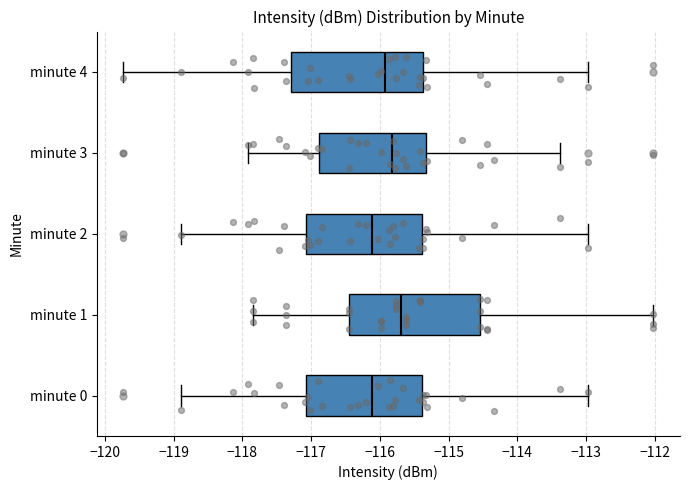

Reading bottom to top, read every box against the x-axis: the position of its median line, the range the box covers, and the ends of its whiskers. The values are not printed on the chart, so give them approximately, as read against the axis.

minute 0: median -116.1, box -117.1 to -115.4, whiskers -118.9 to -113.0
minute 1: median -115.7, box -116.5 to -114.5, whiskers -117.8 to -112.0
minute 2: median -116.1, box -117.1 to -115.4, whiskers -118.9 to -113.0
minute 3: median -115.8, box -116.9 to -115.3, whiskers -117.9 to -113.4
minute 4: median -115.9, box -117.3 to -115.4, whiskers -119.7 to -113.0